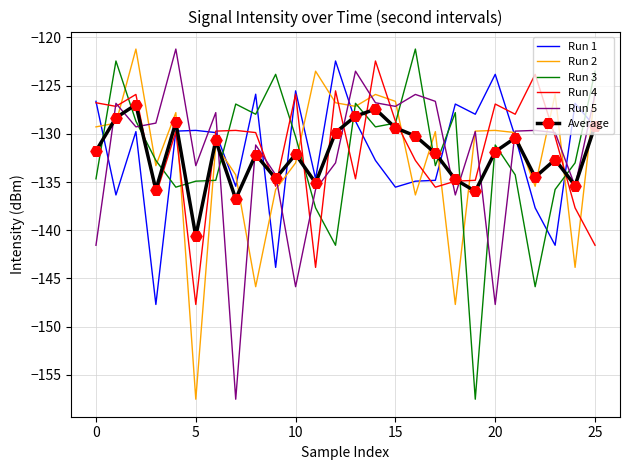

What is the minimum value for Run 3?

-157.5